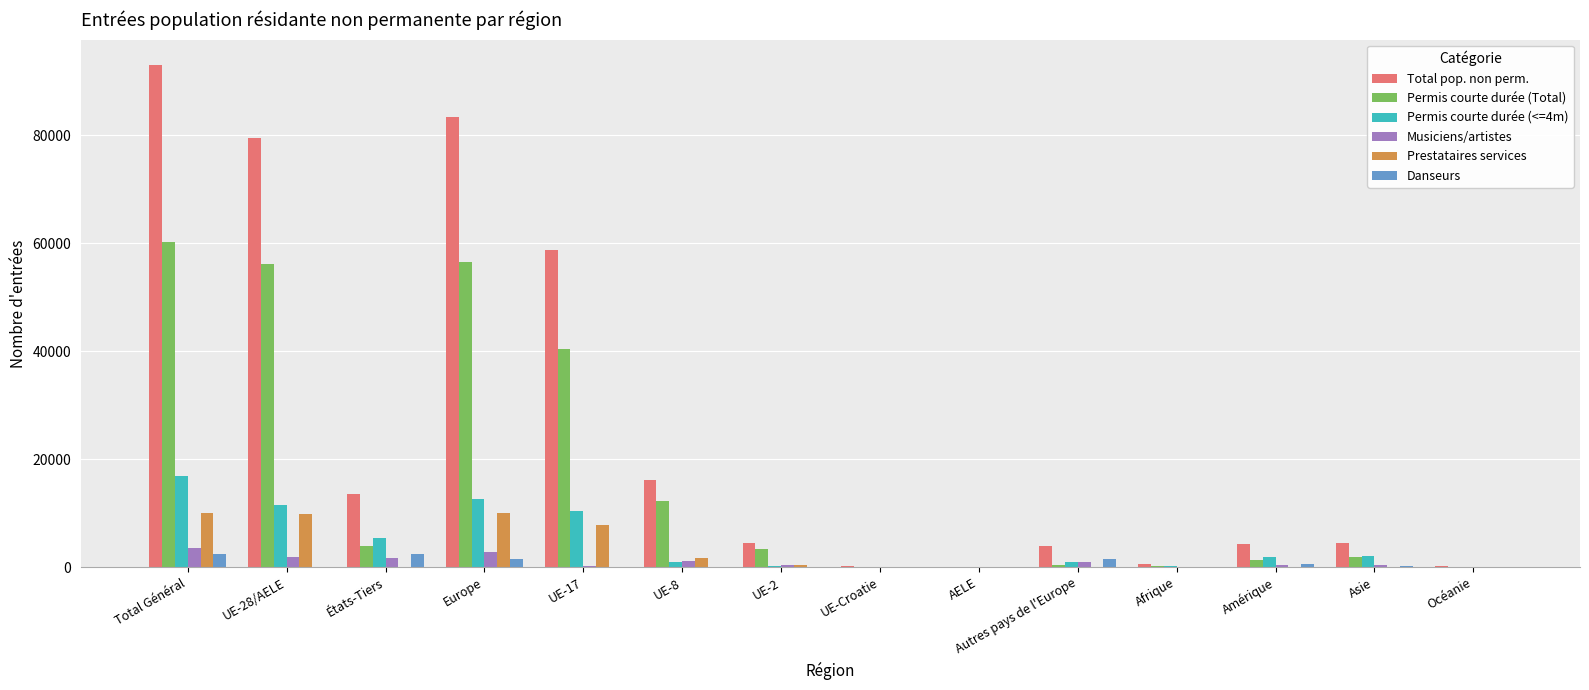

Where is Total pop. non perm. nearest to the value 46550?

UE-17